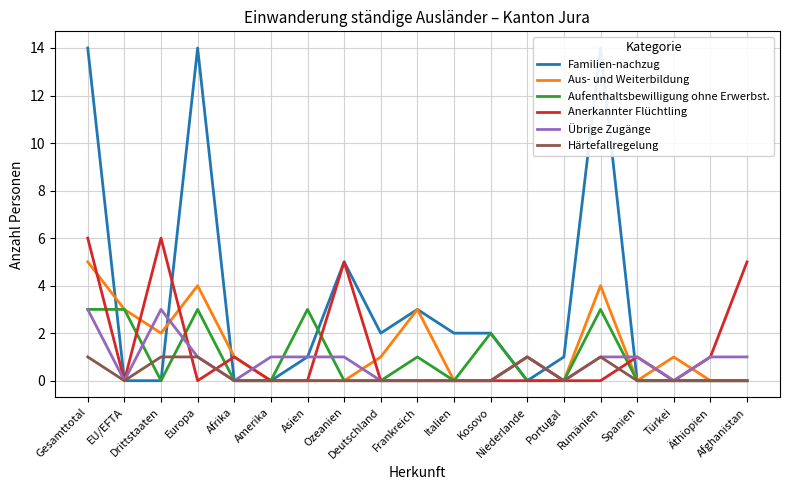

What is the total value across all series at Amerika?

1